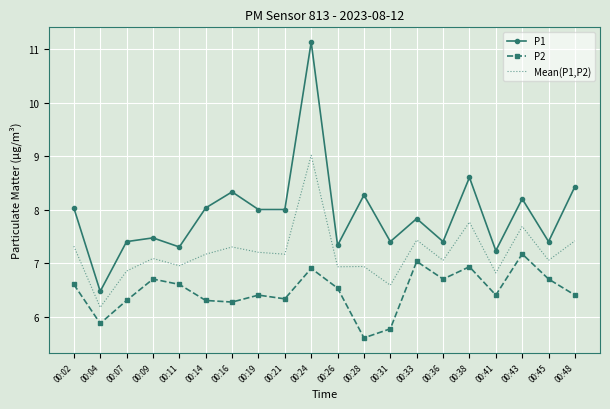

What is the difference between the maximum and second lowest values in the P1 series?

3.9